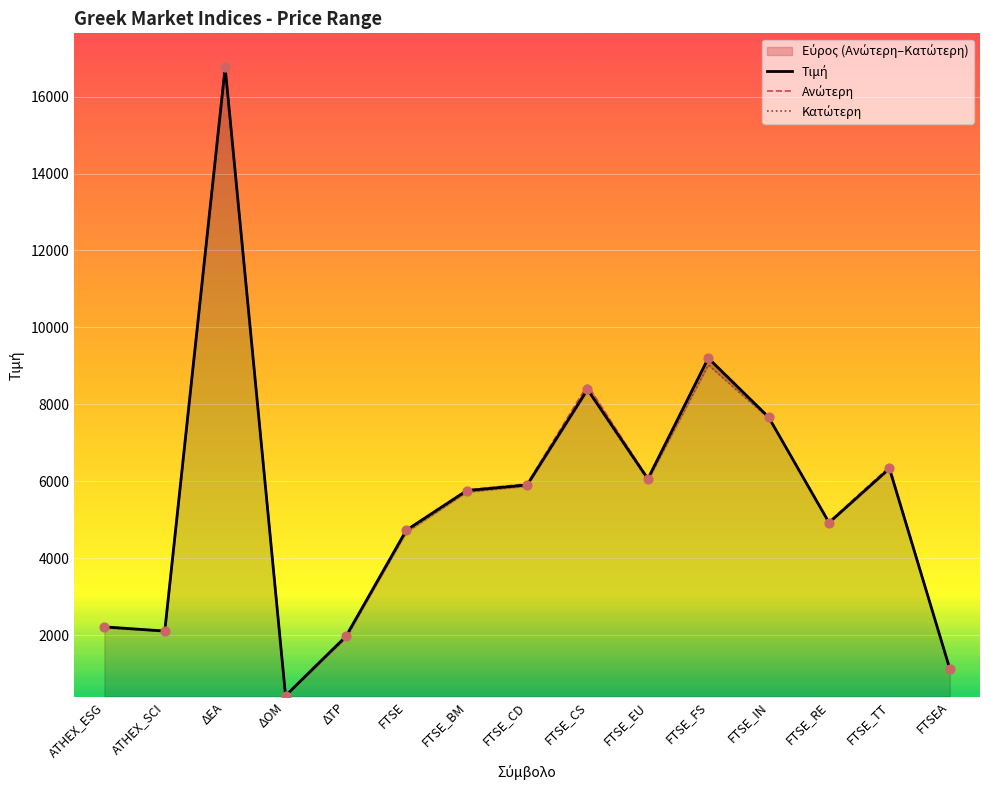

Which series has the largest total across all categories?

Ανώτερη